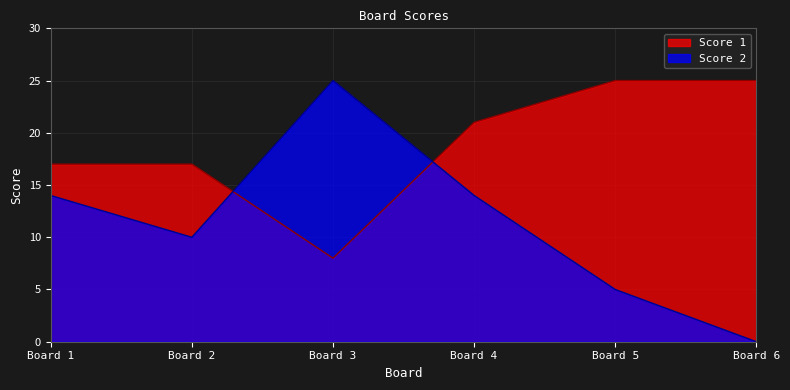

Read the Score 1 value at Board 2, to the nearest 5.

15